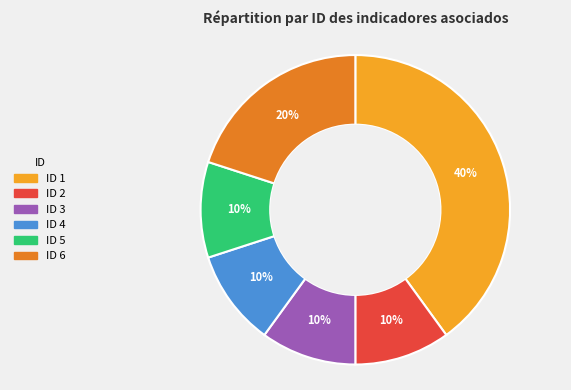

To the nearest percent, what is the average slice percentage?

17%